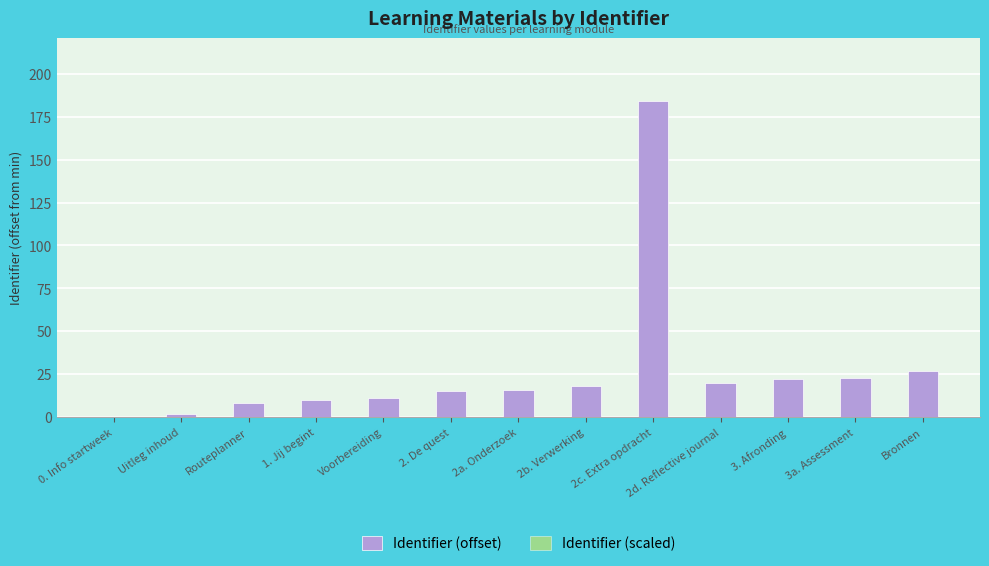

Which category has the lowest value in the Identifier (scaled) series?

0. Info startweek